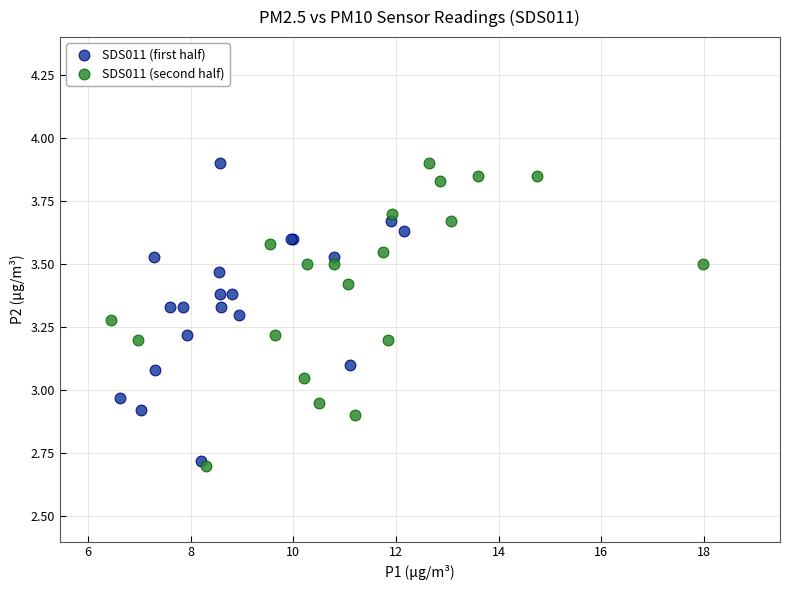

Which series reaches the minimum Y coordinate?

SDS011 (second half)